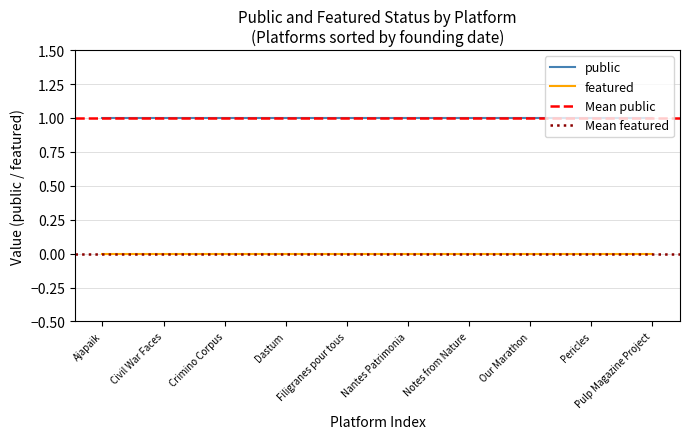

The featured series shows 0 at 2015. True or false?

True